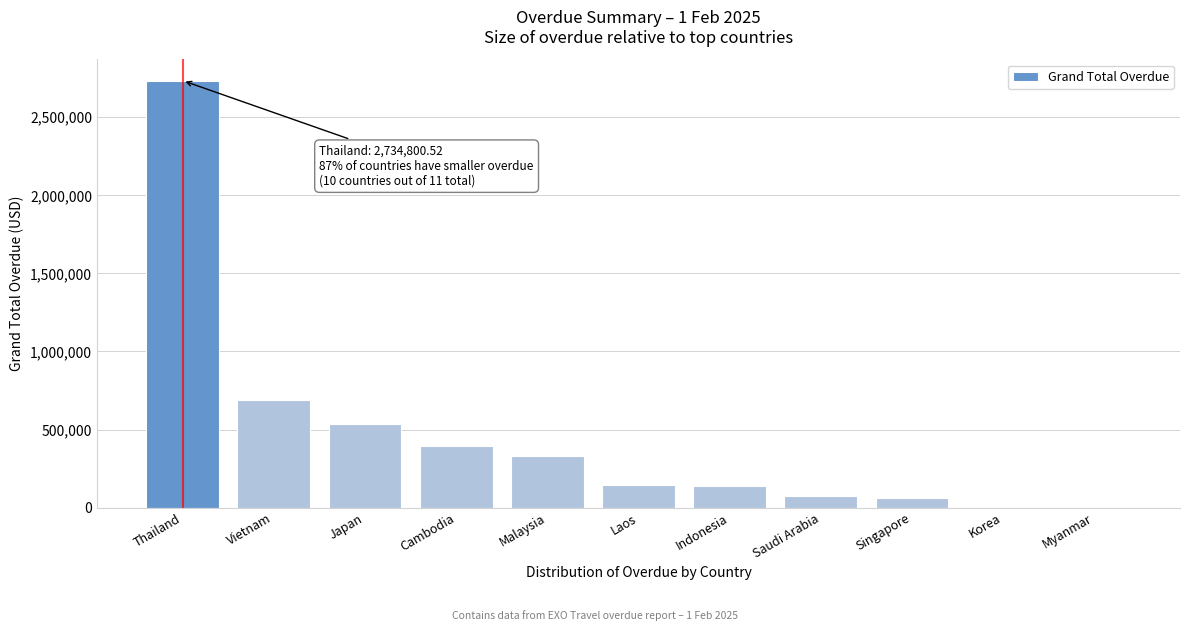

Which category has the highest value across all series?

Thailand